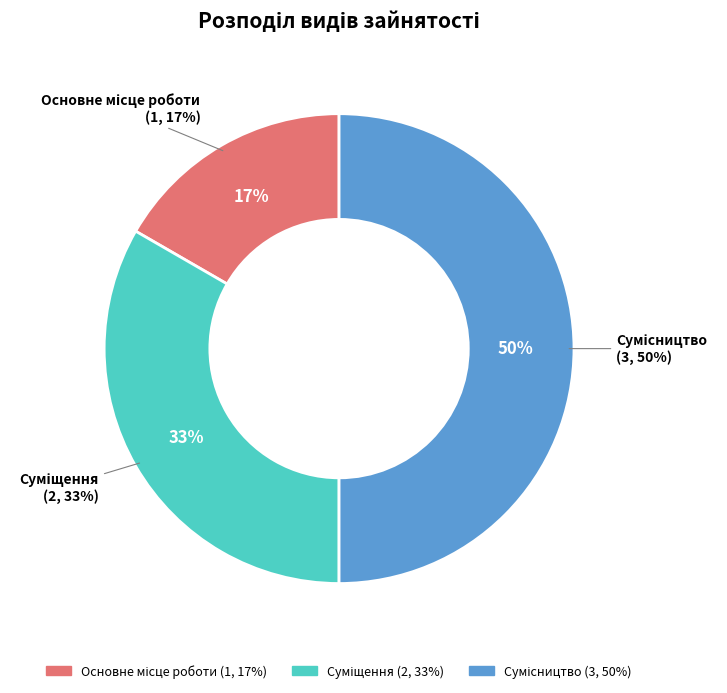

Is there a majority slice in this chart?

No